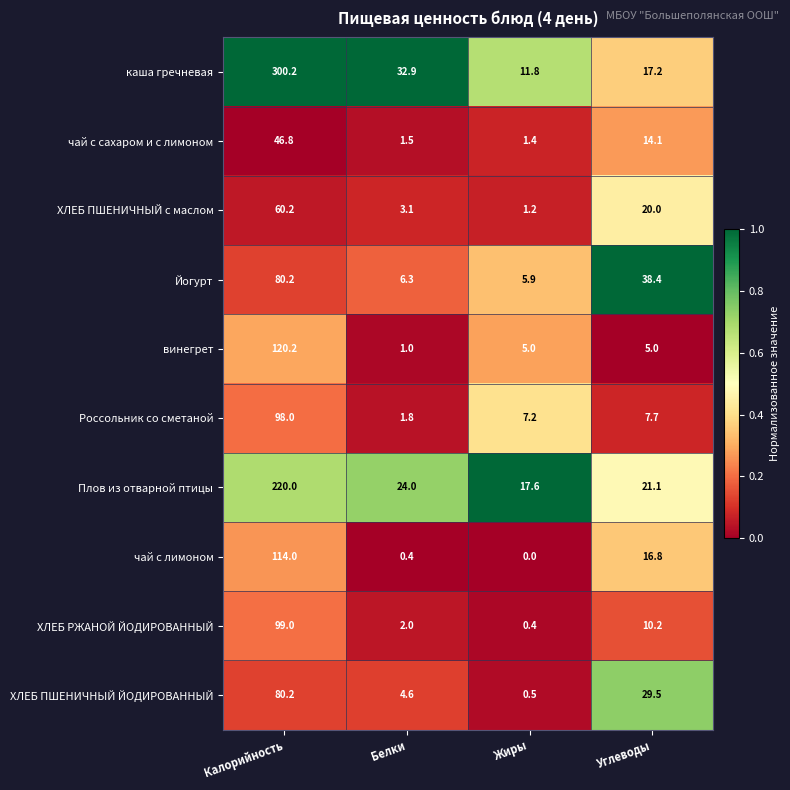

At which category does the chart reach its minimum across all series?

Жиры